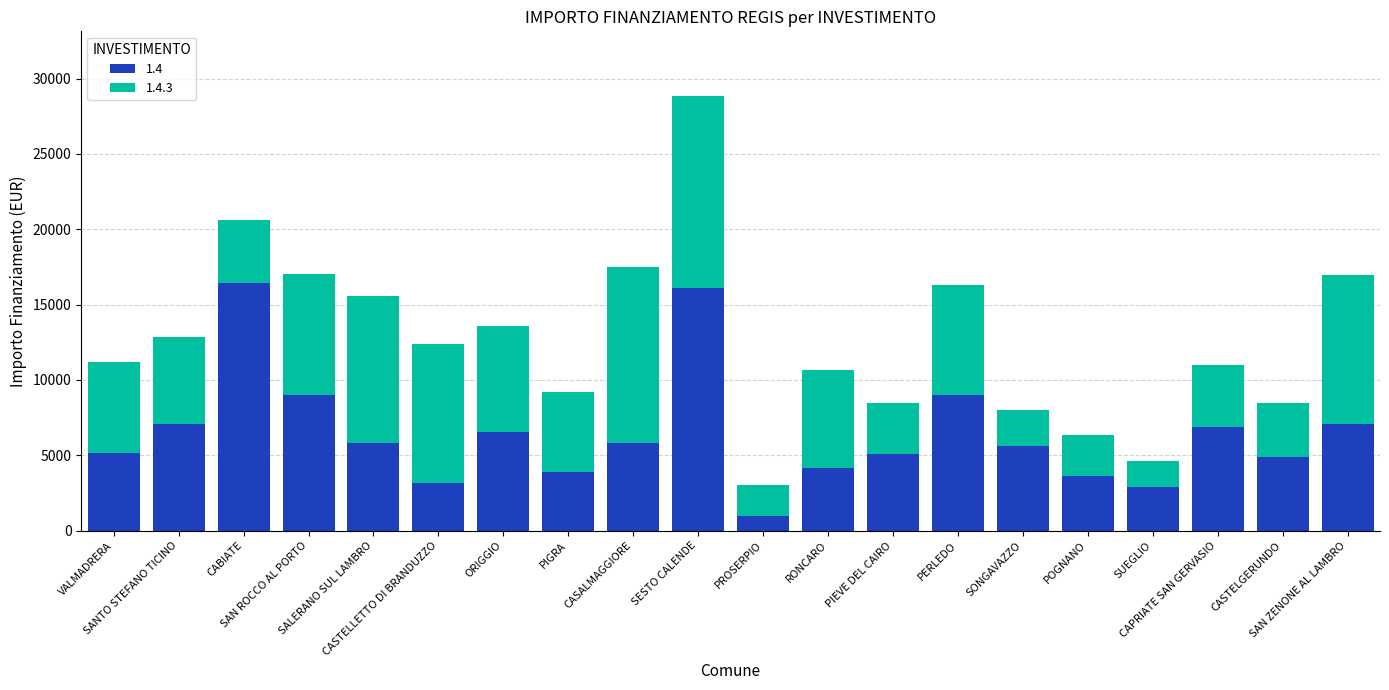

Are the bars horizontal?

No